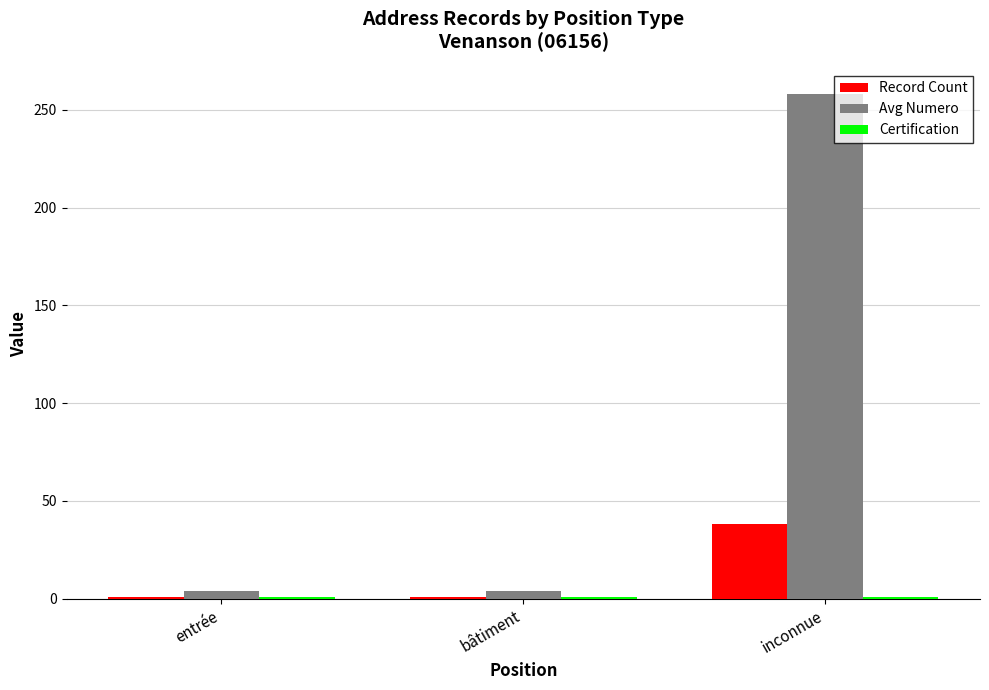

What is the maximum value for Record Count?

38